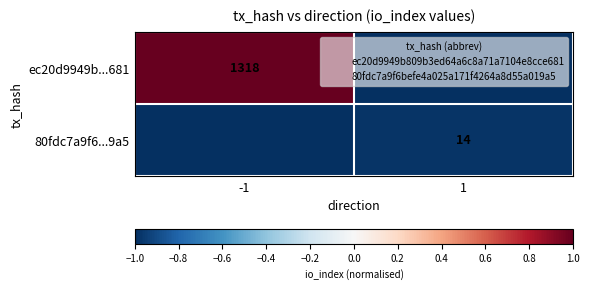

What is the total value across all series at 1?

-2.0